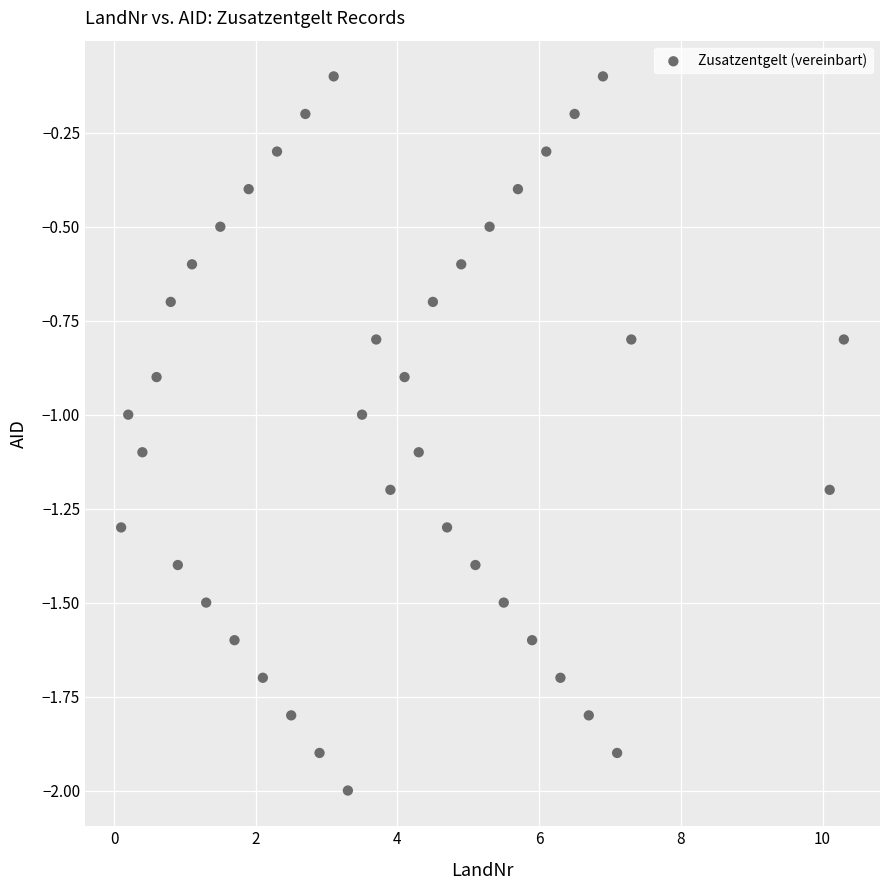

What is the range of Y values (max minus min)?

1.9